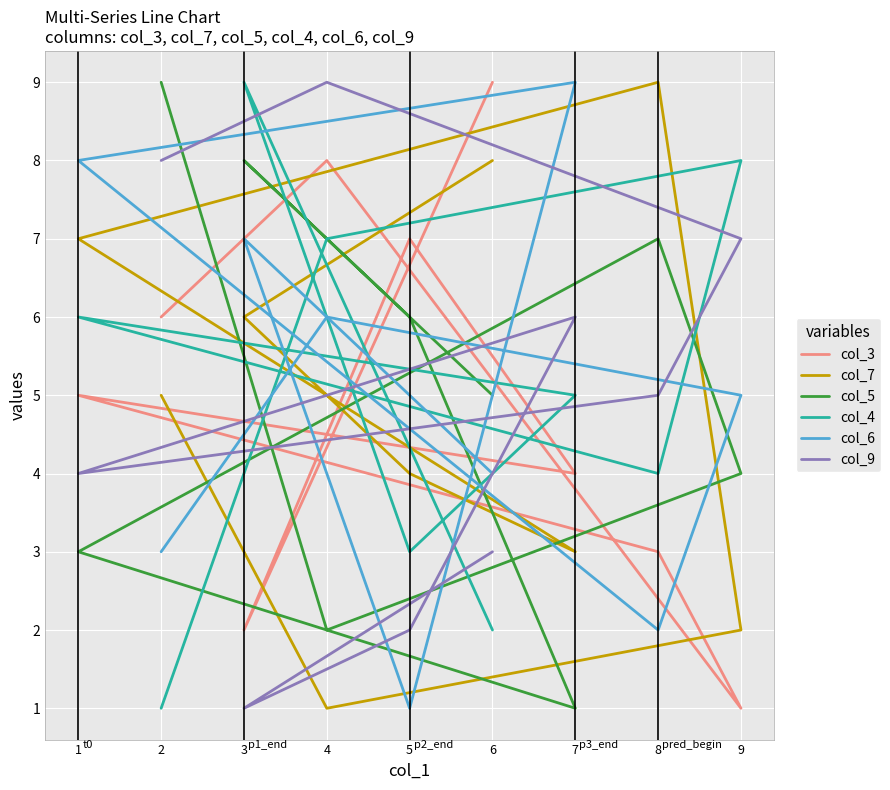

True or false: col_3 and col_5 cross at least once.

True